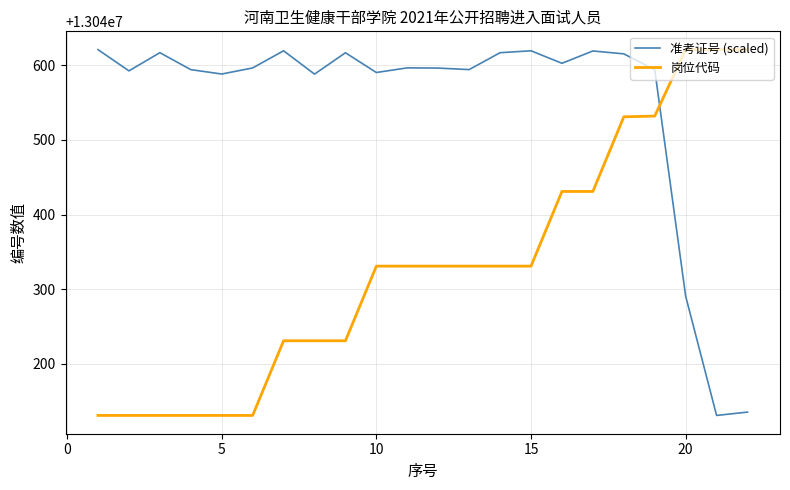

After their last crossing, which series has the higher values: 岗位代码 or 准考证号 (scaled)?

岗位代码